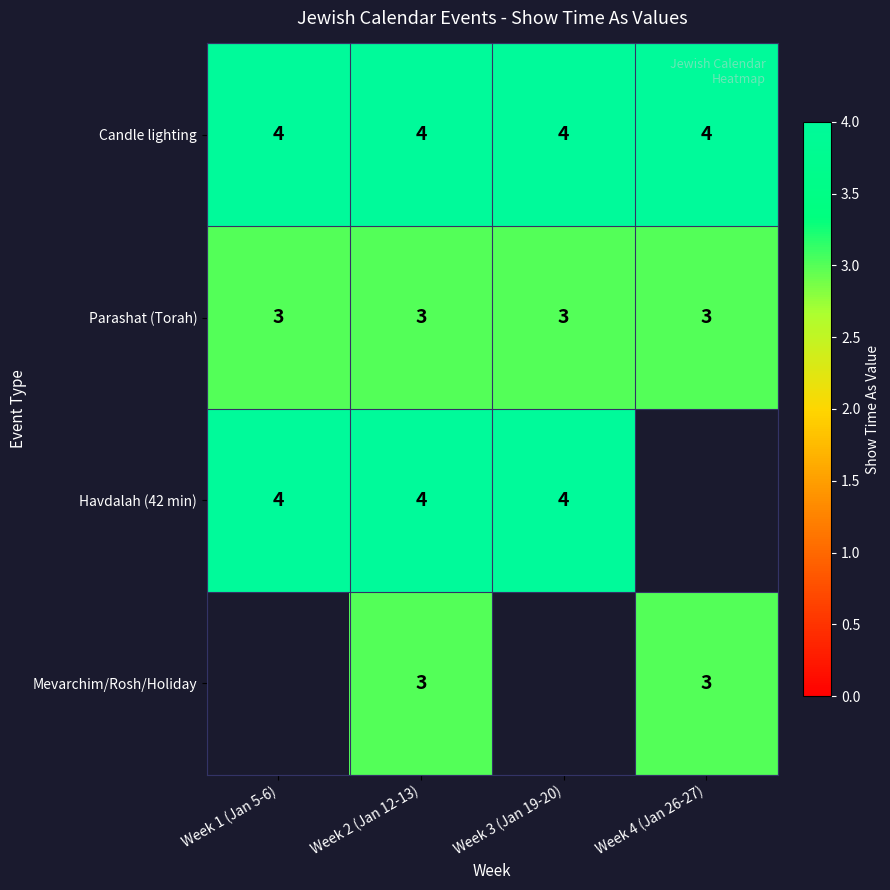

Read the Candle lighting value at Week 2 (Jan 12-13).

4